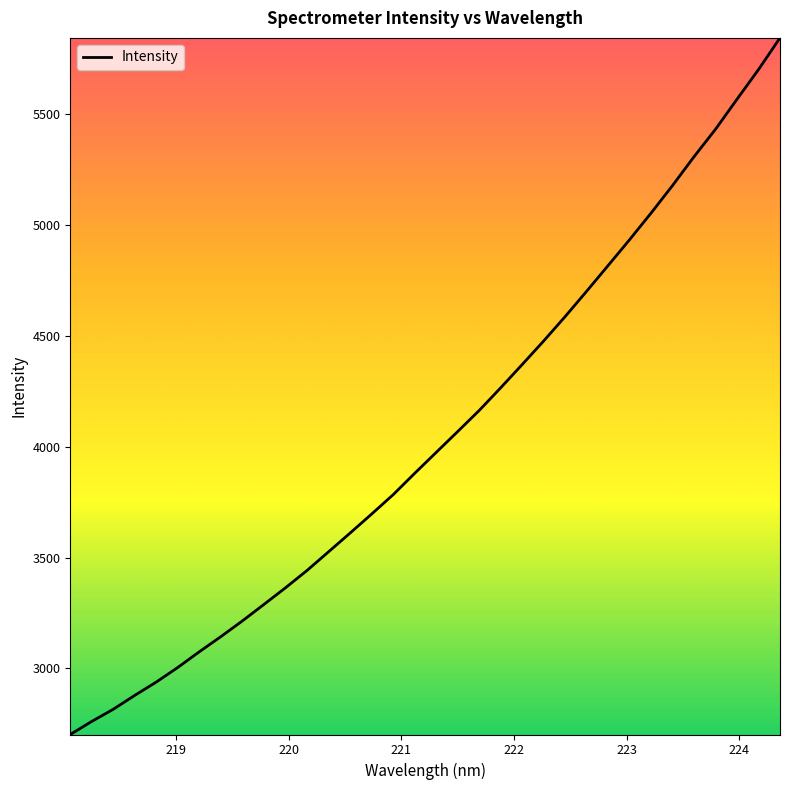

What is the difference between the maximum and minimum values?

3142.1